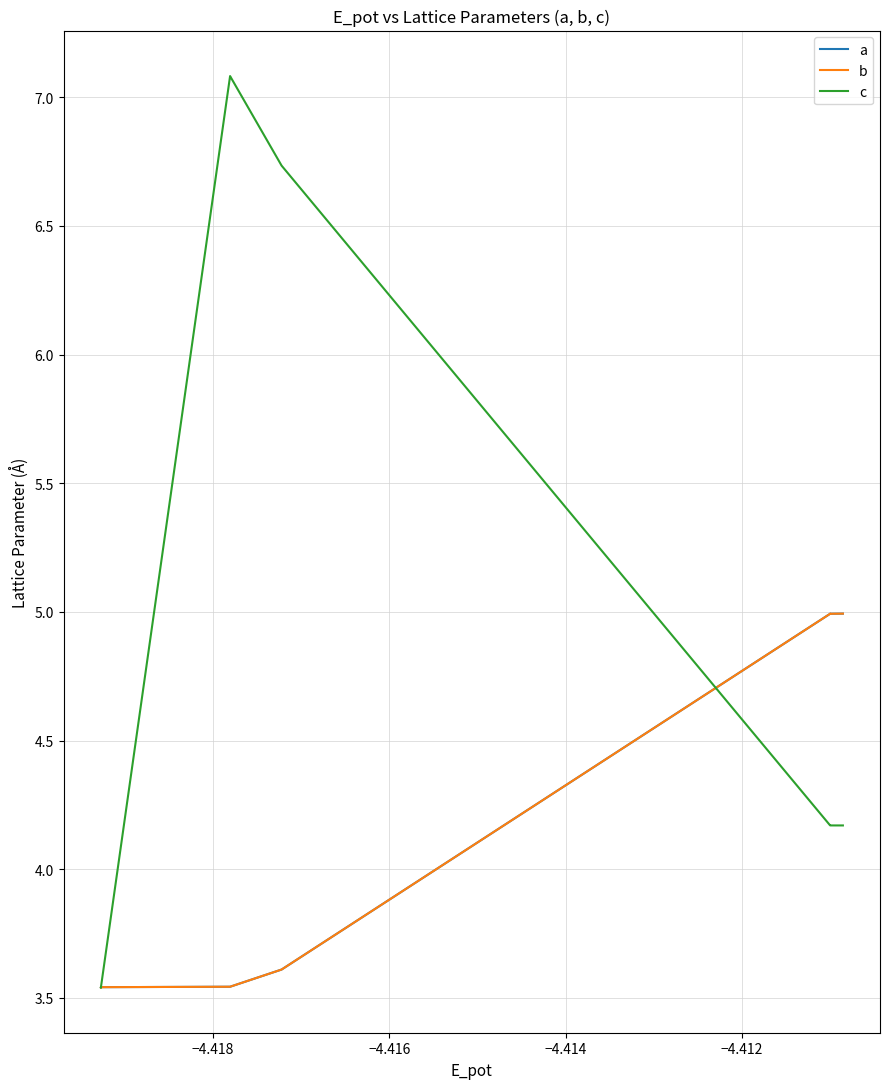

How many times do c and a cross each other?

1